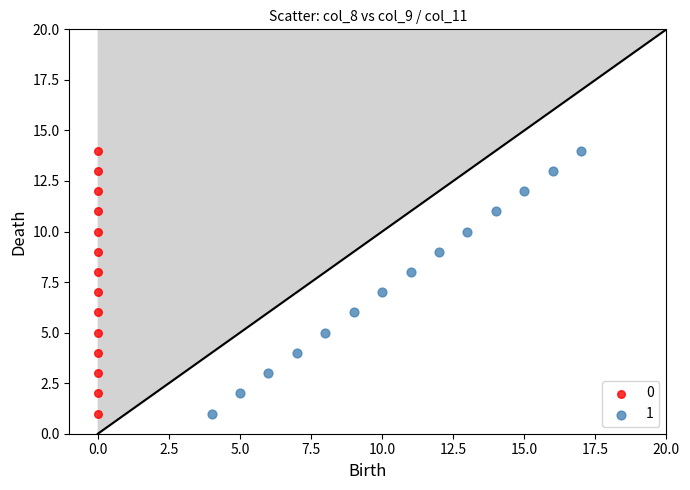

What are all the series names shown in the legend?

0, 1